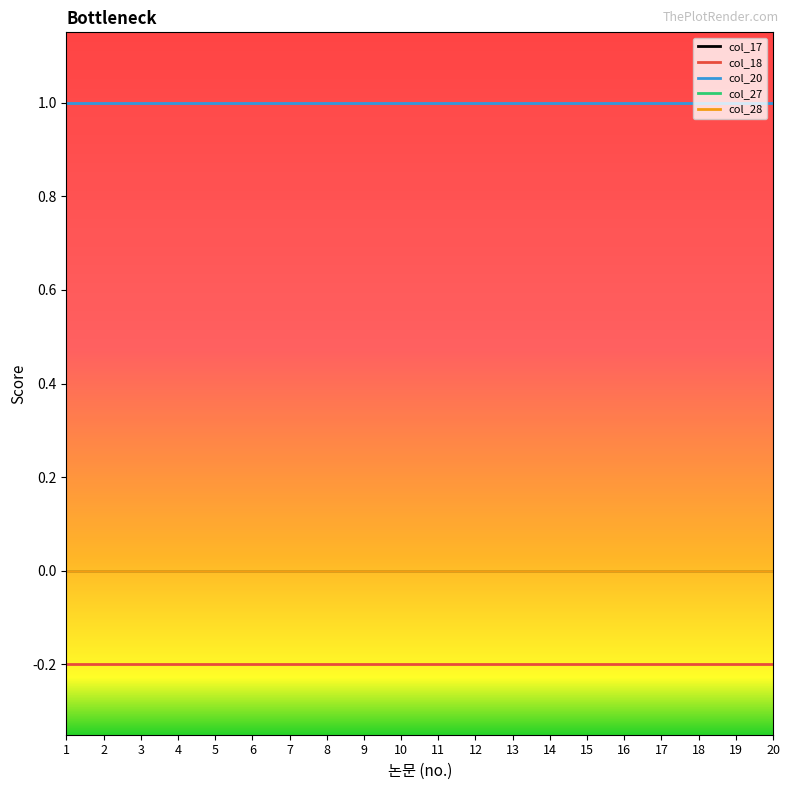

True or false: col_17 and col_18 cross at least once.

False